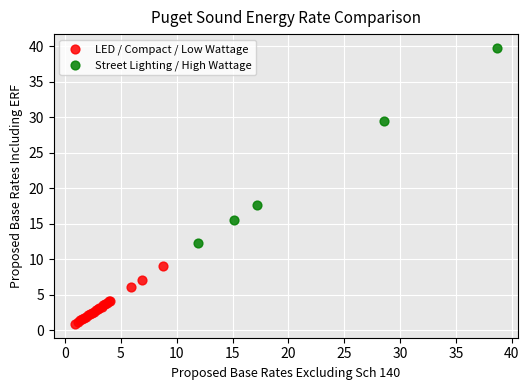

Which series contains the highest Y value?

Street Lighting / High Wattage